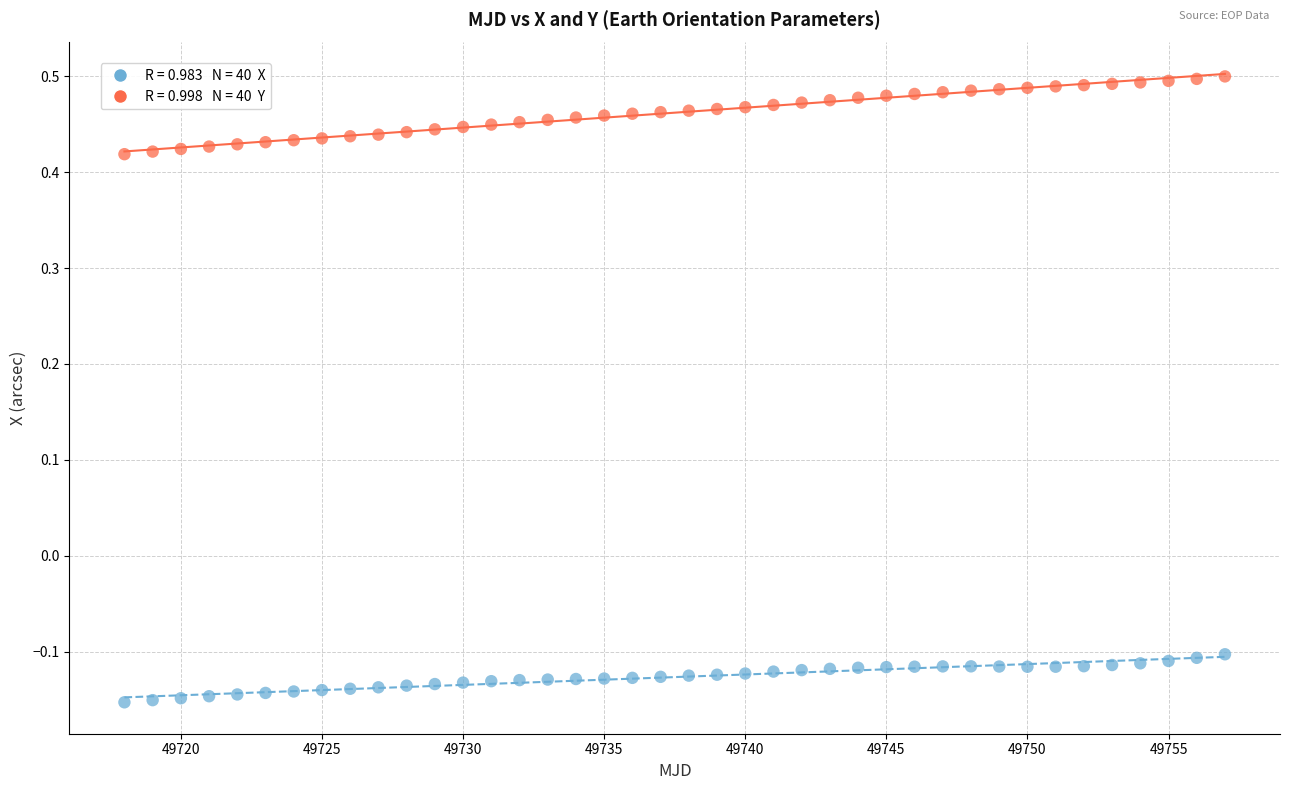

Across all data points, what is the range of Y values (max minus min)?

0.7